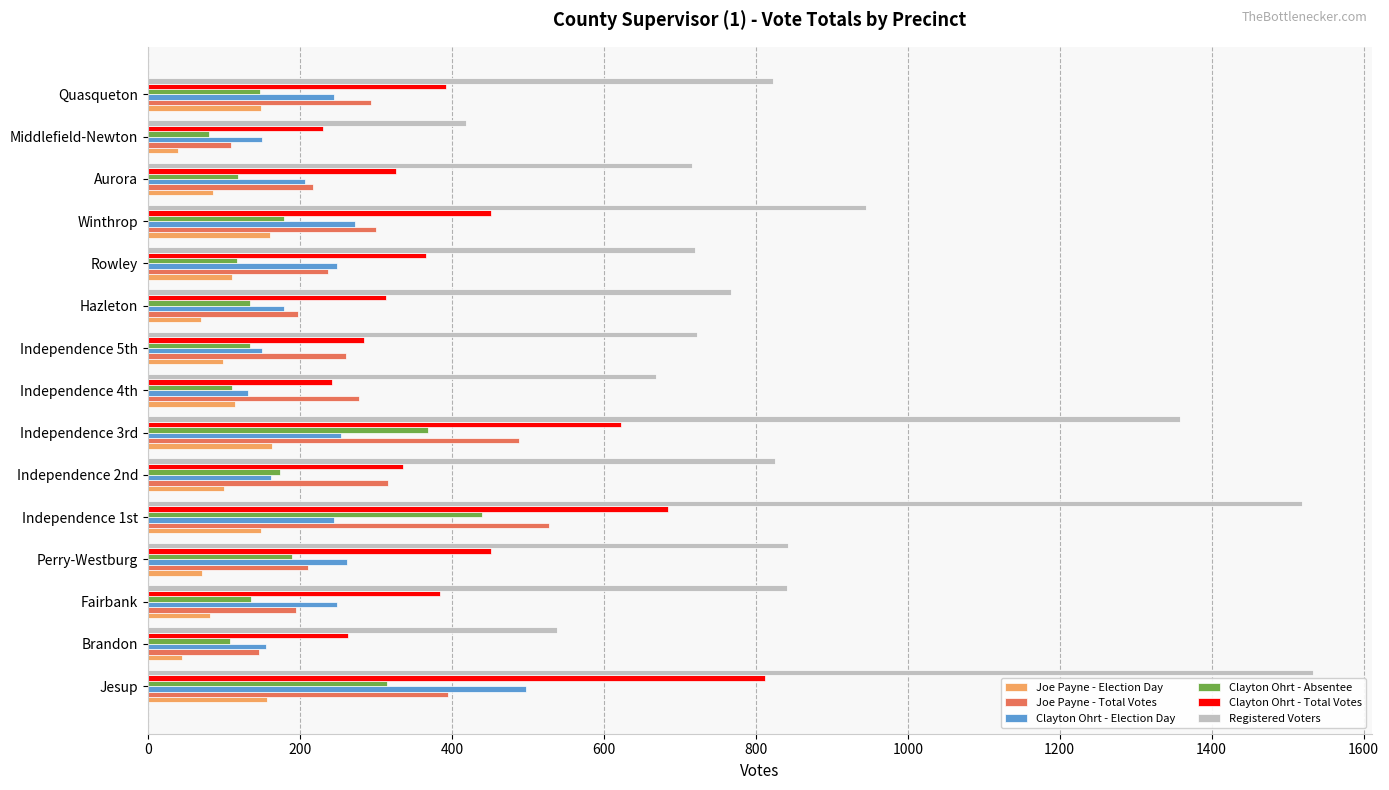

How many distinct data groups are displayed?

6